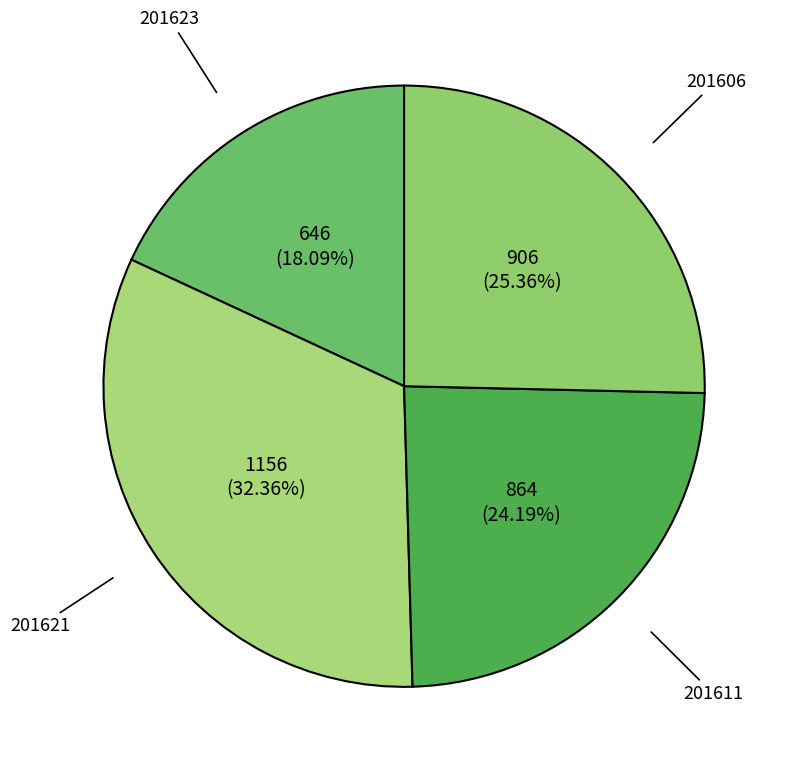

Which slice is the smallest?

201623